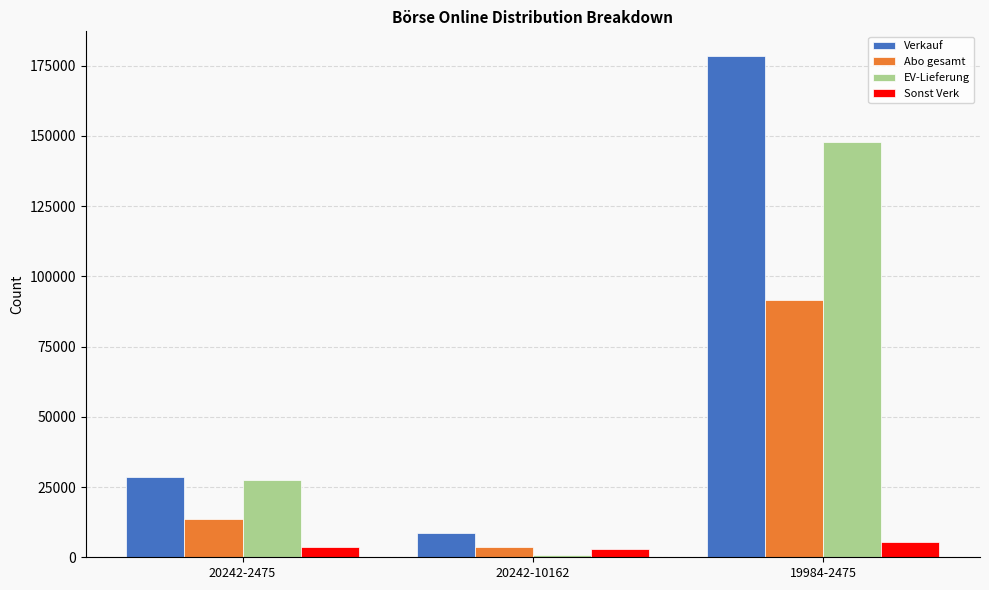

What is the label of the 3rd bar from the right?

20242-2475